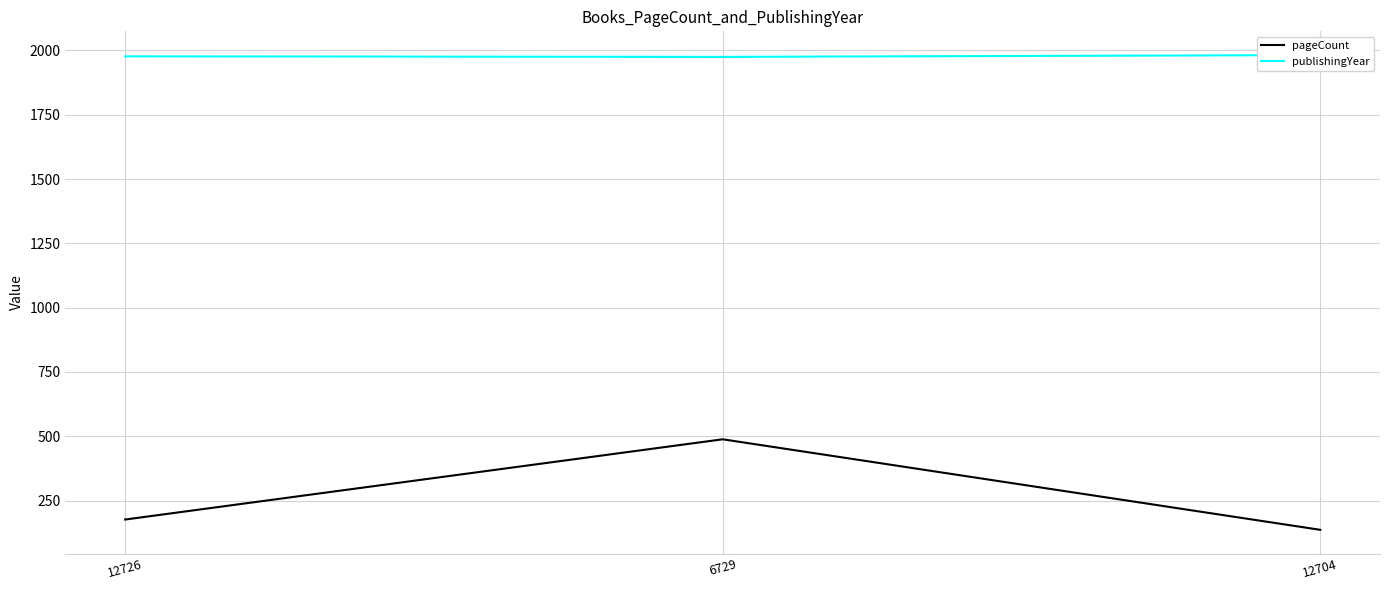

What is the approximate value of publishingYear at 12726?

1977